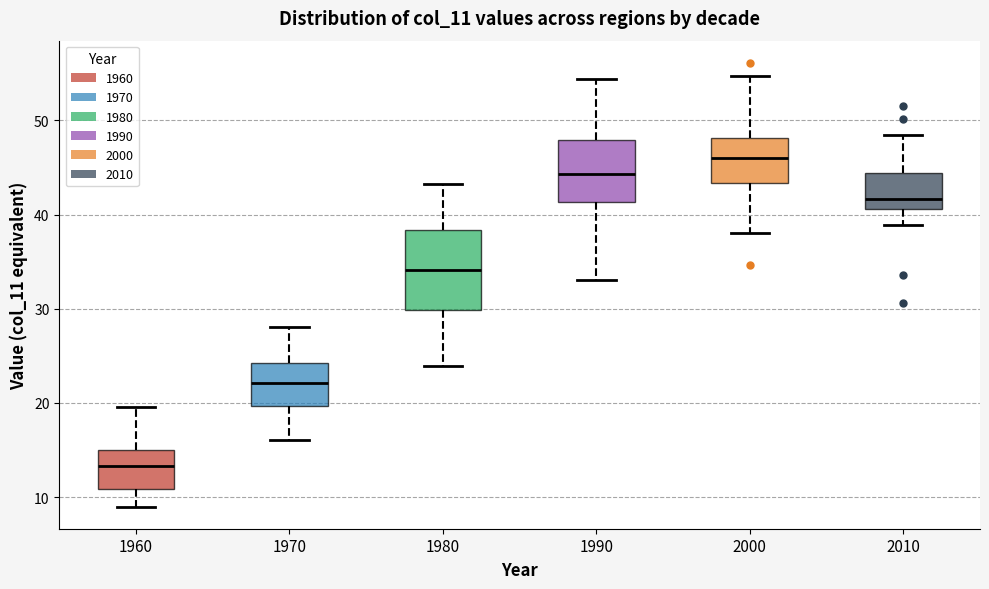

Where does the median line of the box at x = 2000 sit on the y-axis? The values are not printed on the chart, so give them approximately, as read against the axis.

46